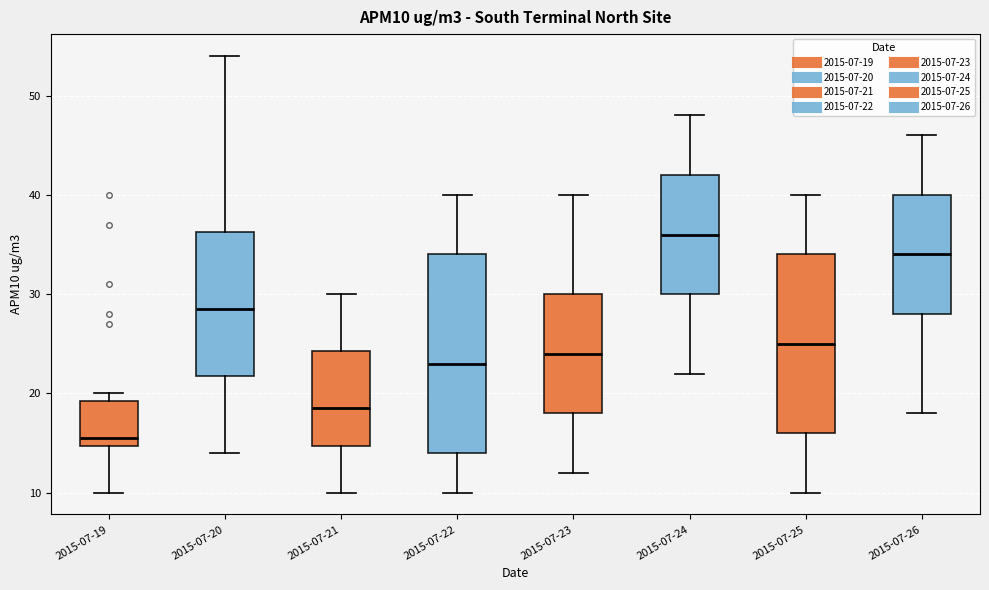

Reading left to right, read every box against the y-axis: the position of its median line, the range the box covers, and the ends of its whiskers. The values are not printed on the chart, so give them approximately, as read against the axis.

2015-07-19: median 16, box 15 to 19, whiskers 10 to 20
2015-07-20: median 29, box 22 to 36, whiskers 14 to 54
2015-07-21: median 19, box 15 to 24, whiskers 10 to 30
2015-07-22: median 23, box 14 to 34, whiskers 10 to 40
2015-07-23: median 24, box 18 to 30, whiskers 12 to 40
2015-07-24: median 36, box 30 to 42, whiskers 22 to 48
2015-07-25: median 25, box 16 to 34, whiskers 10 to 40
2015-07-26: median 34, box 28 to 40, whiskers 18 to 46